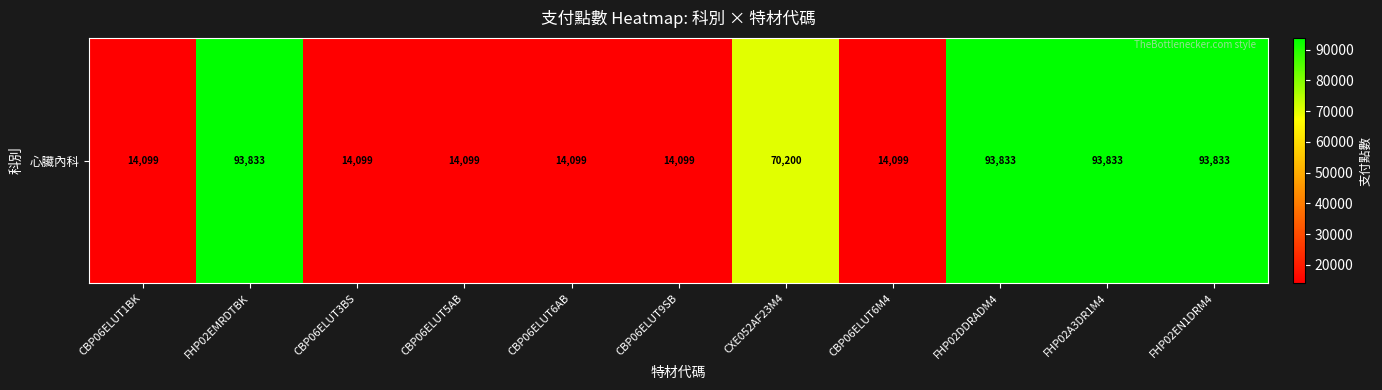

Count the values in the range 14099 to 93833.

11